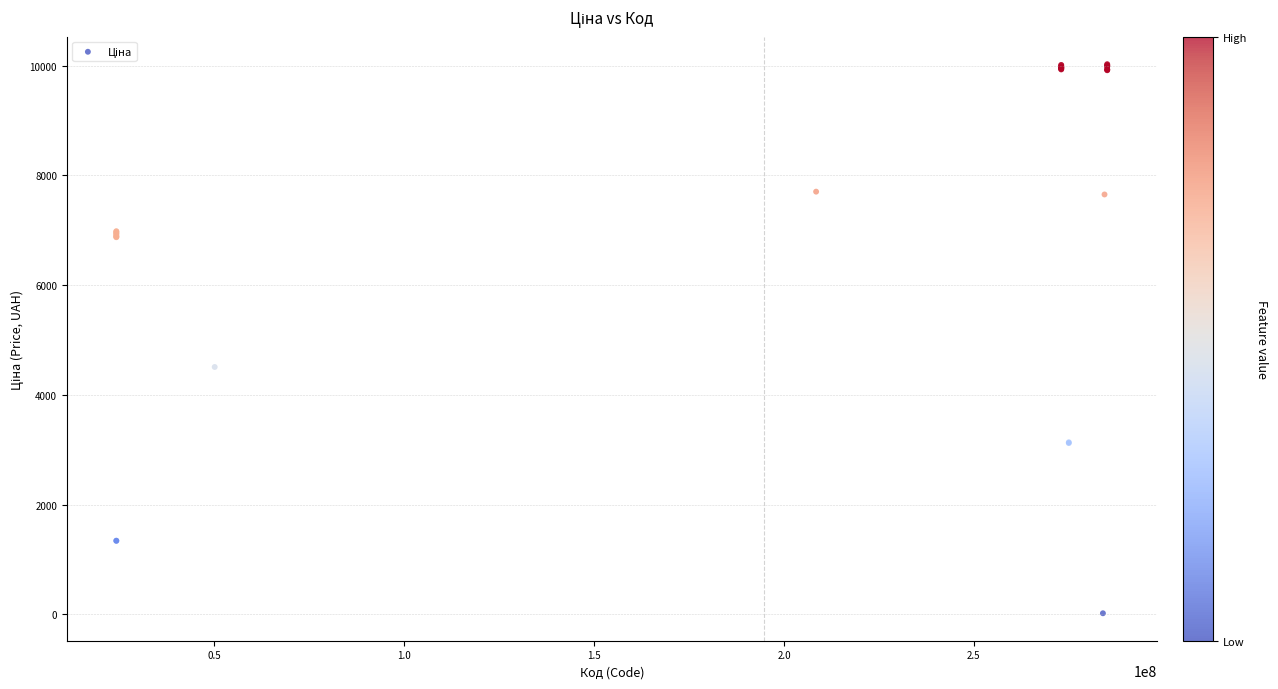

What Y value in the scatter plot is closest to 5023?

4507.4